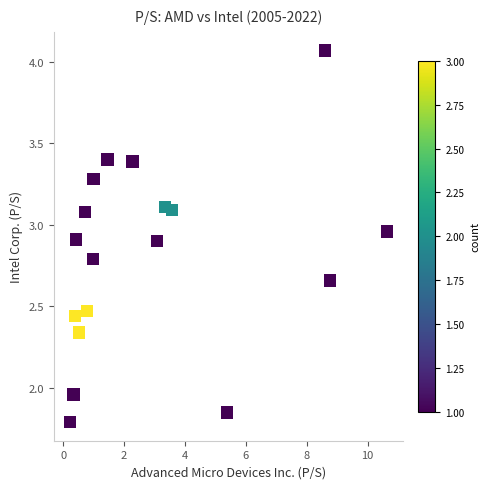

What is the range of X values (max minus min)?

10.4